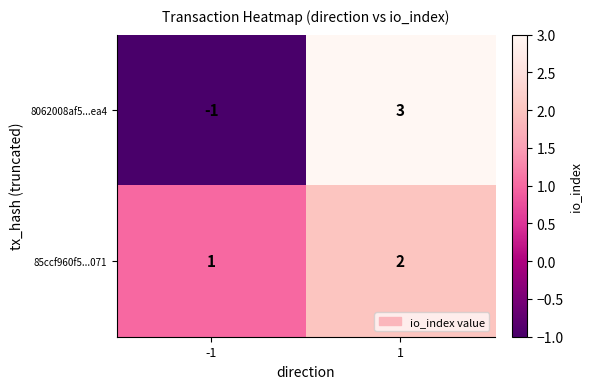

What value does the 8062008af5...ea4 series have at 1?

3